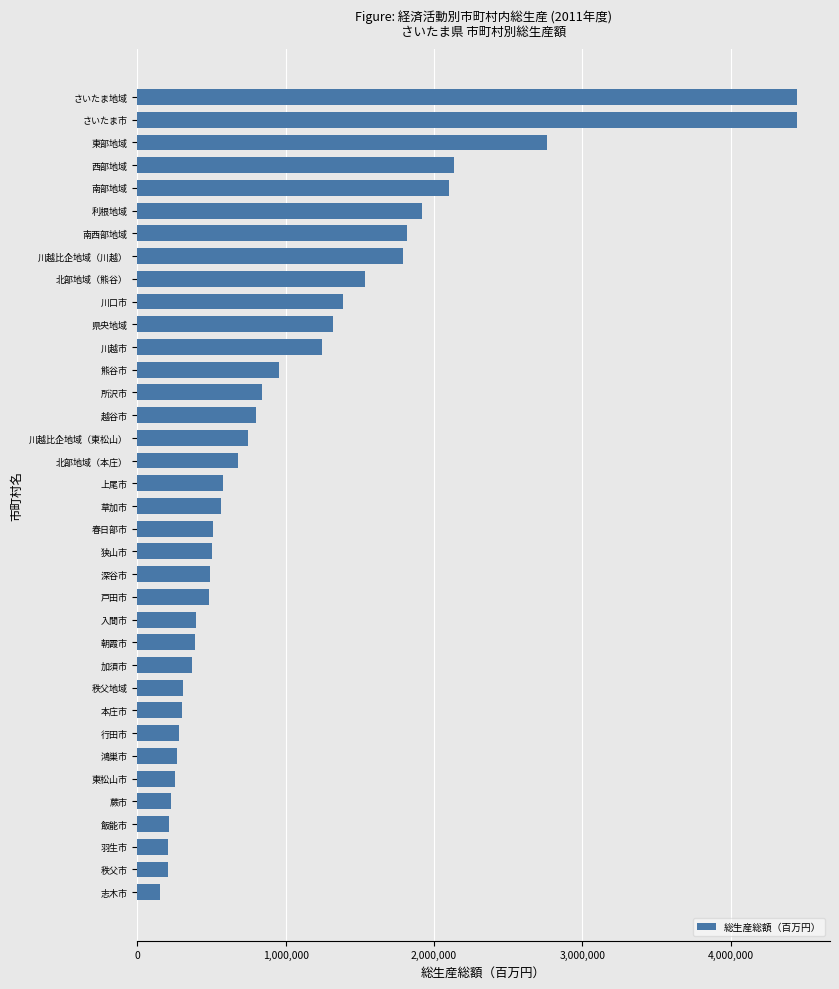

What value does the data have at 南西部地域?

1816898